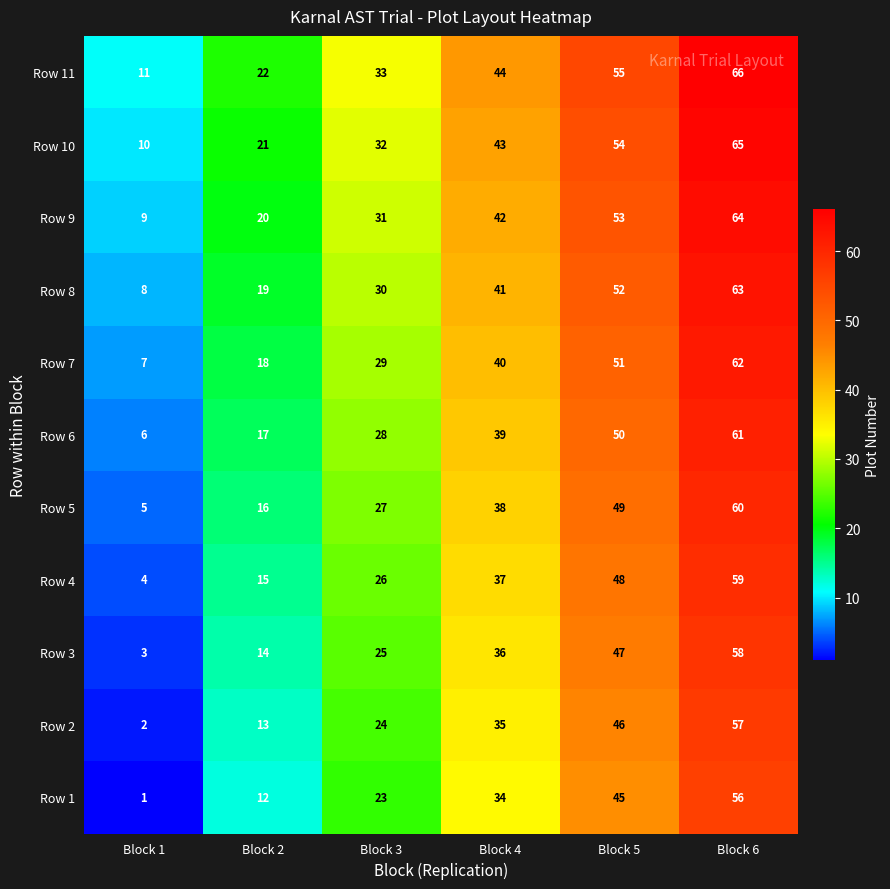

True or false: Row 6 has a value of 25 at Block 2.

False